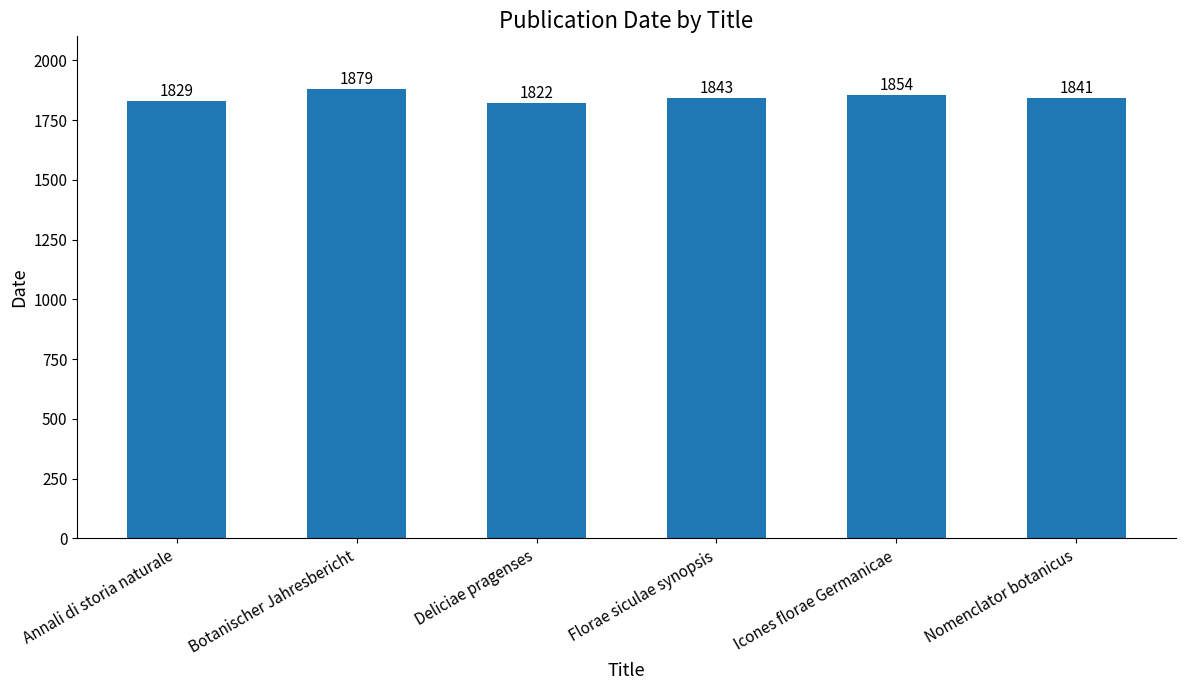

What is the difference between the maximum and minimum values?

57